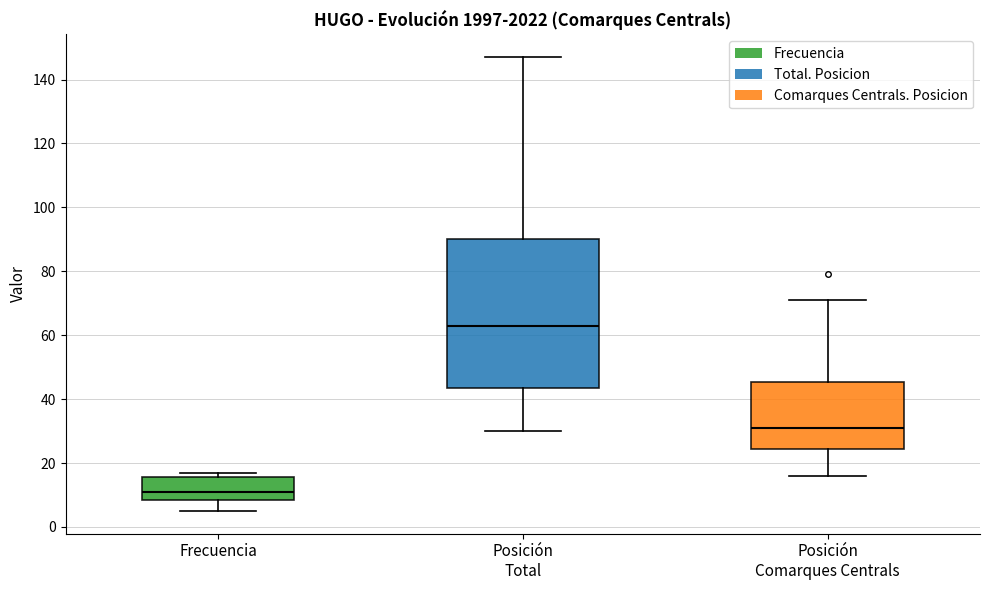

Reading left to right, read every box against the y-axis: the position of its median line, the range the box covers, and the ends of its whiskers. The values are not printed on the chart, so give them approximately, as read against the axis.

Frecuencia: median 12, box 8 to 16, whiskers 6 to 18
Posición Total: median 64, box 44 to 90, whiskers 30 to 148
Posición Comarques Centrals: median 32, box 24 to 46, whiskers 16 to 72